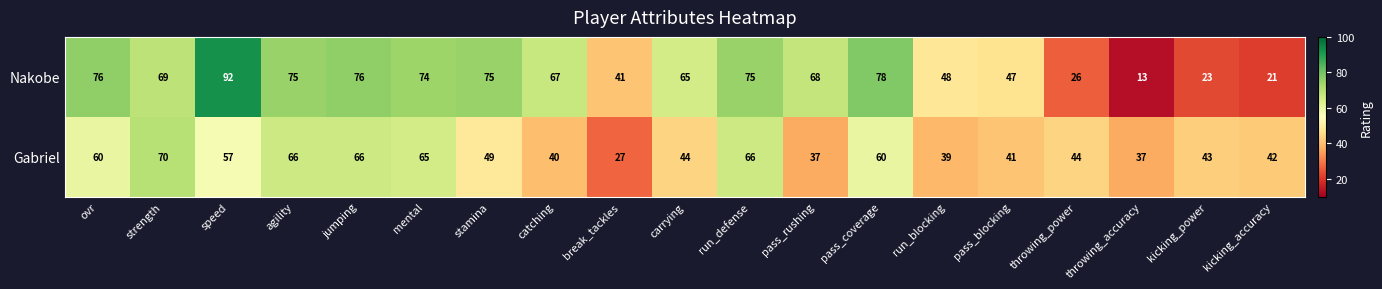

Rank the series by their maximum value, from lowest to highest.

Gabriel, Nakobe